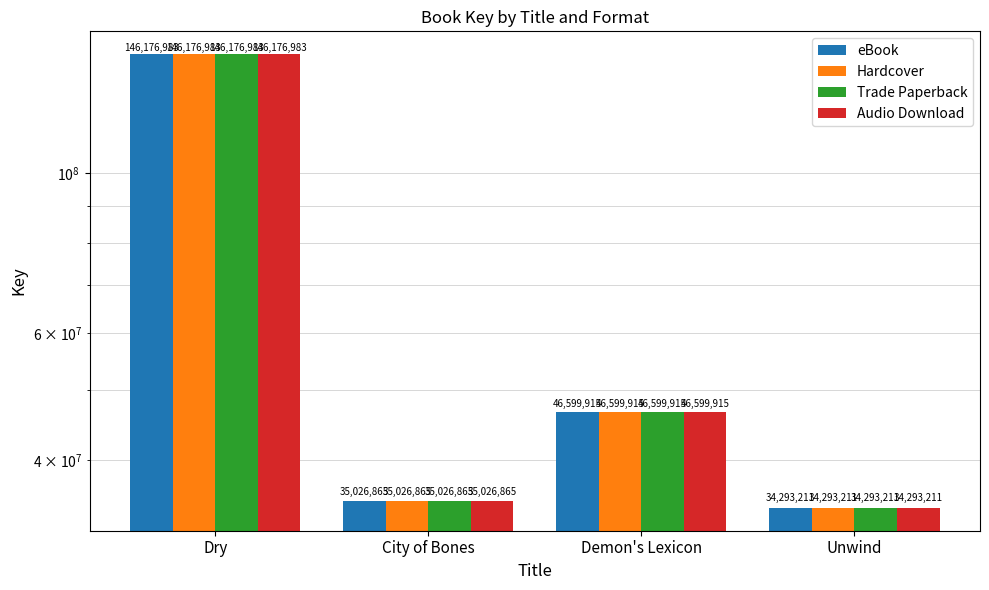

What is the label of the 3rd bar from the right?

City of Bones